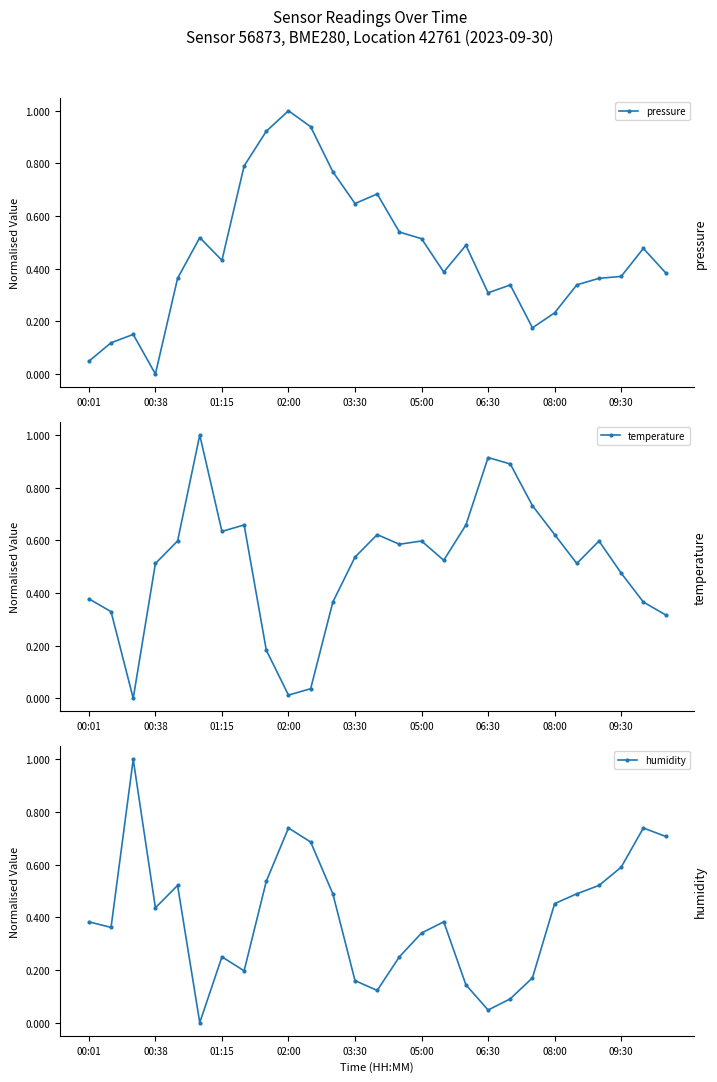

Is it true that pressure equals 0.2 at 01:15?

False